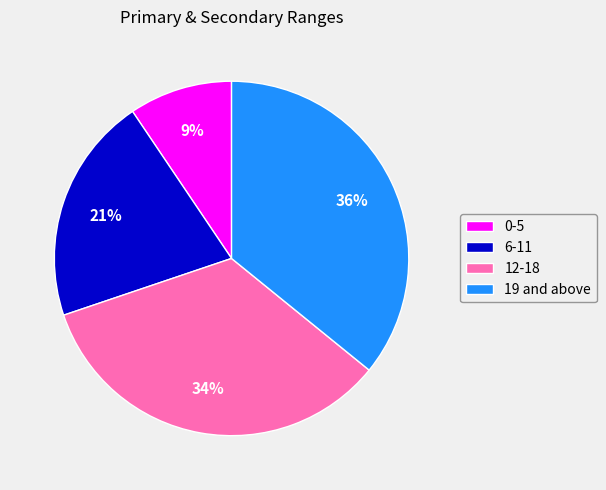

Does 6-11 account for over 50% of the chart?

No